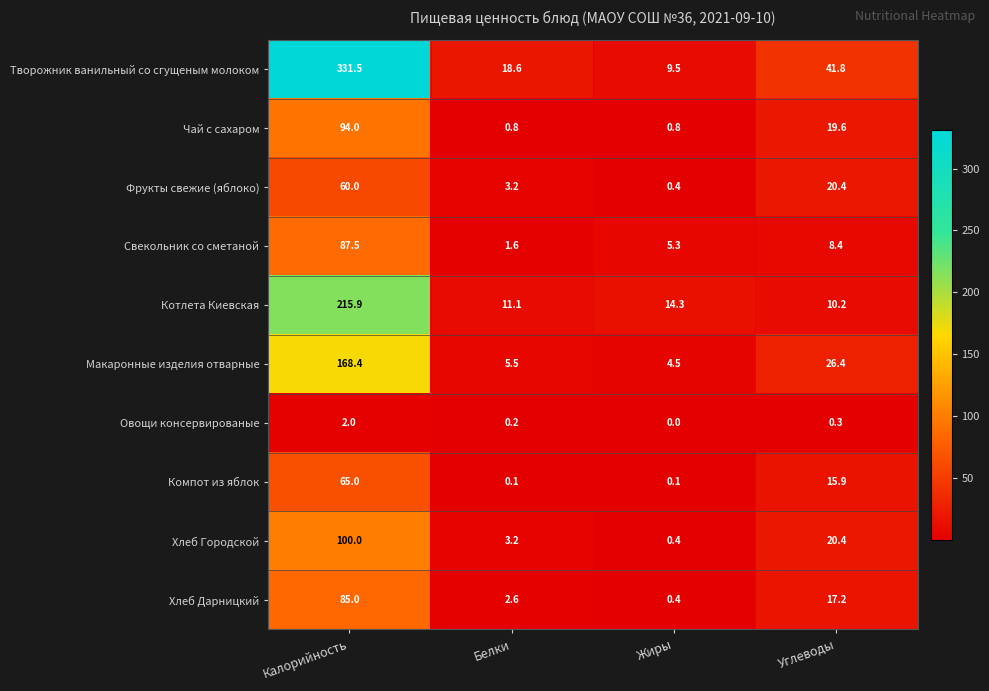

How many distinct data groups are displayed?

10